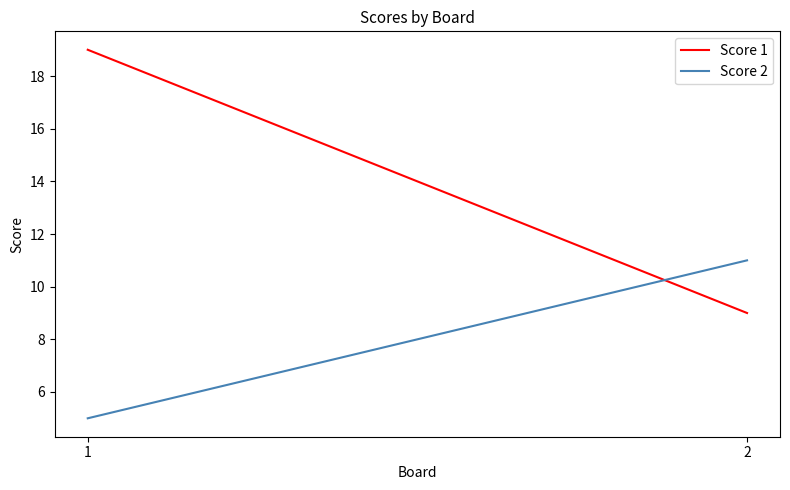

Which category has the highest value in the Score 2 series?

2